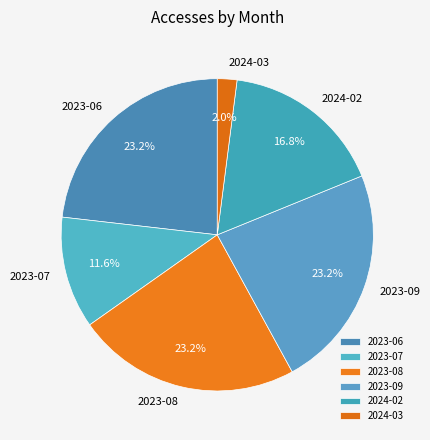

What is the ratio of the value at 2024-03 to the value at 2024-02?

0.1